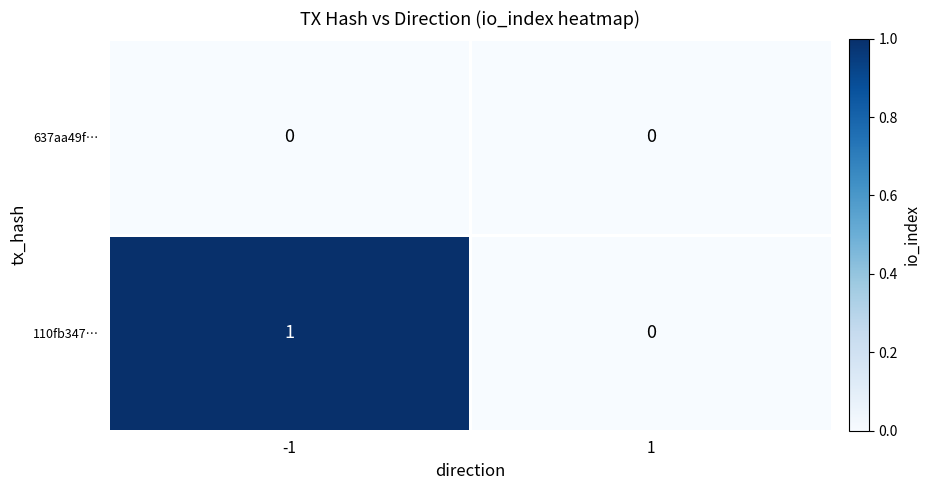

Which series has the largest total across all categories?

110fb347…